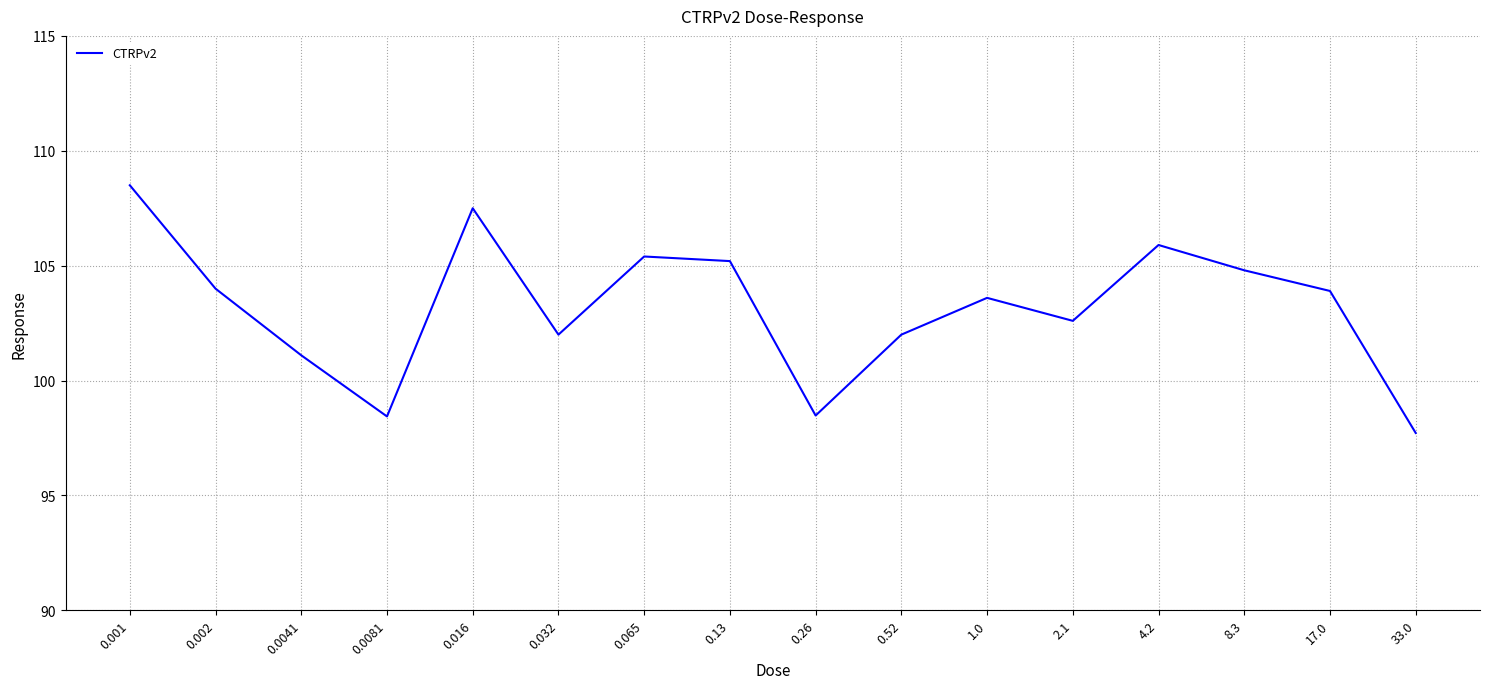

True or false: the data shows 158.7 at 0.26.

False